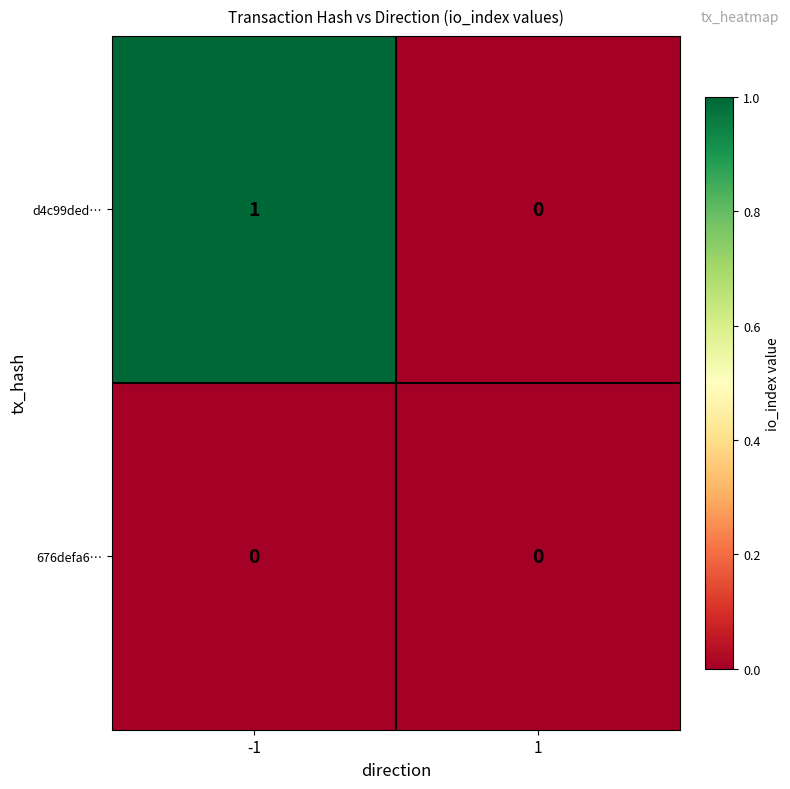

What is the spread (max minus min) of values at -1?

1